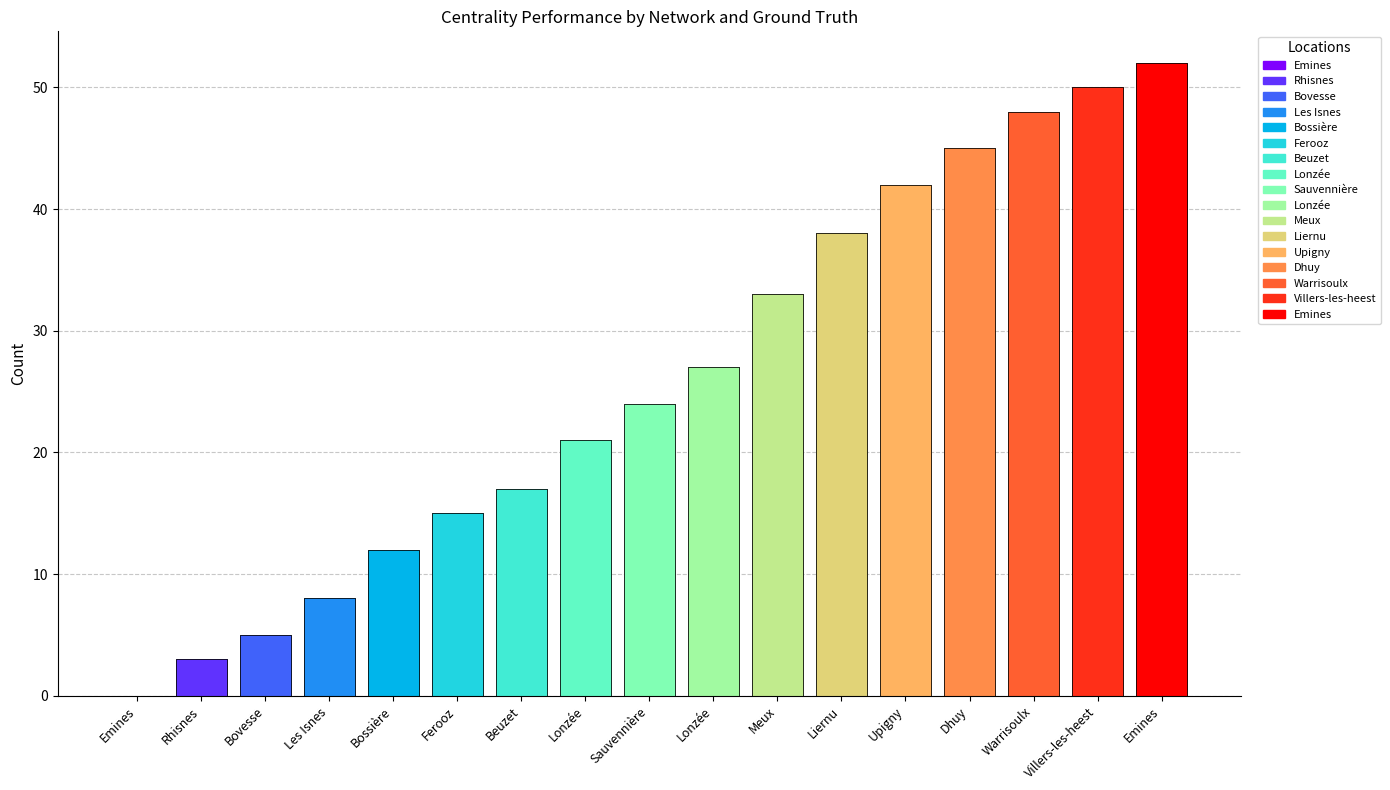

Where does the data first go above 24?

Lonzée